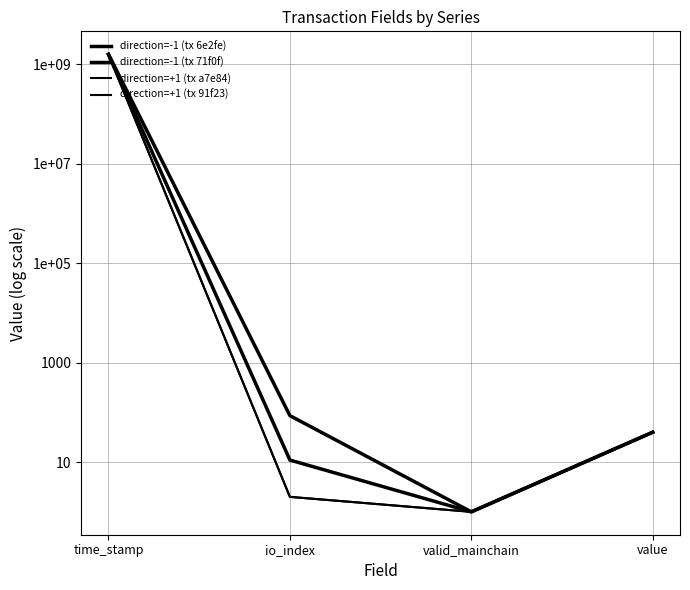

Which series has the largest range (max minus min)?

direction=-1 (tx 6e2fe)